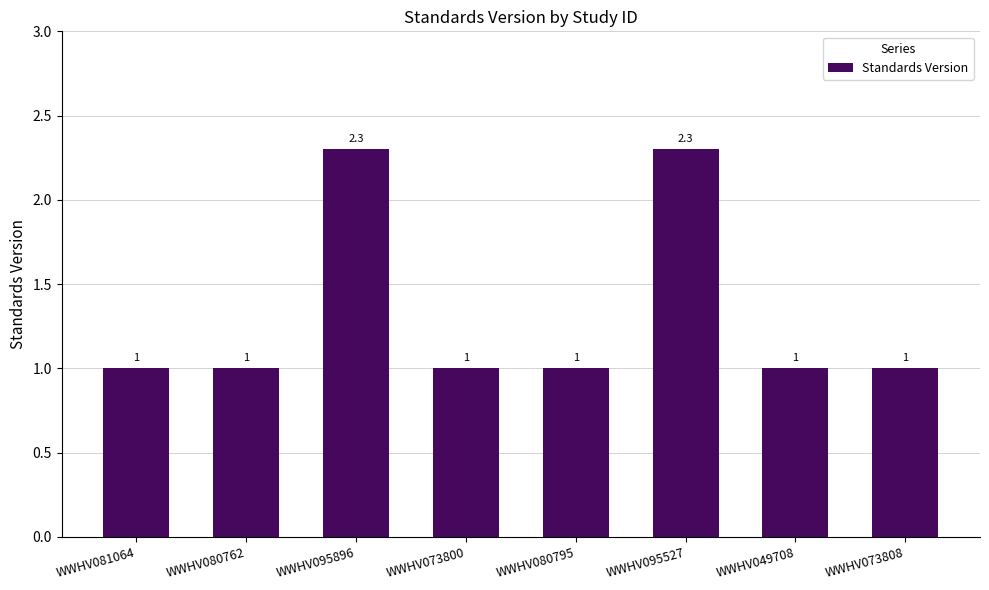

How many data points does each series have?

8